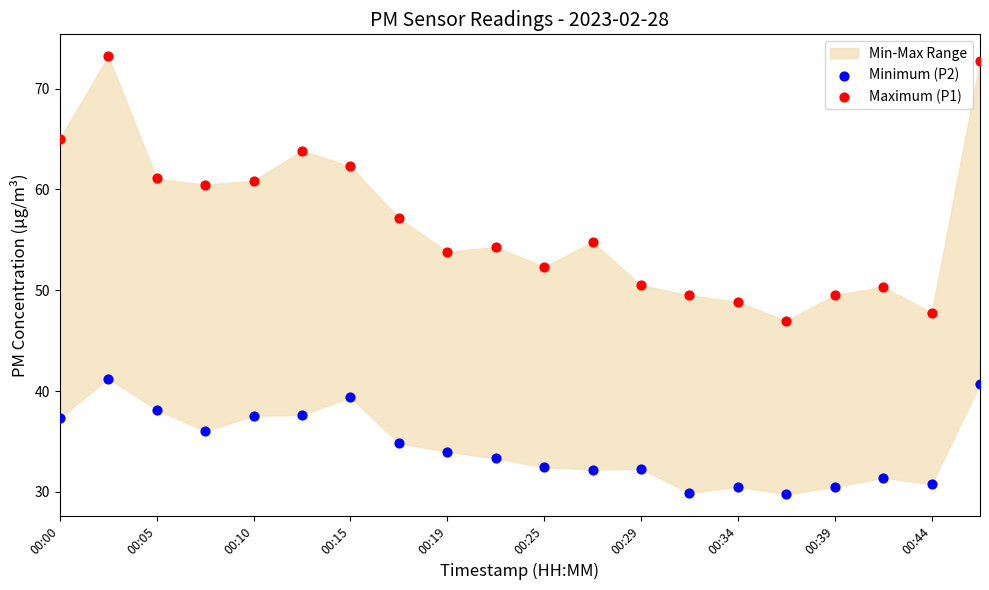

Which series reaches the minimum Y coordinate?

Minimum (P2)